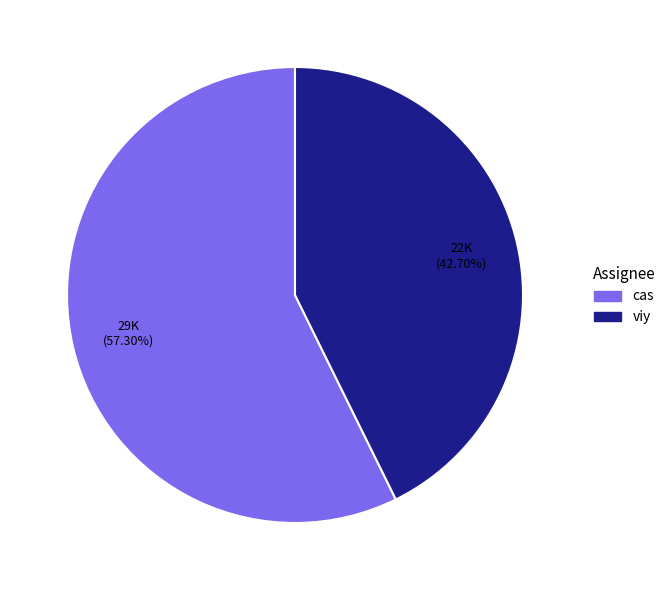

Rank the categories by value from lowest to highest.

viy, cas